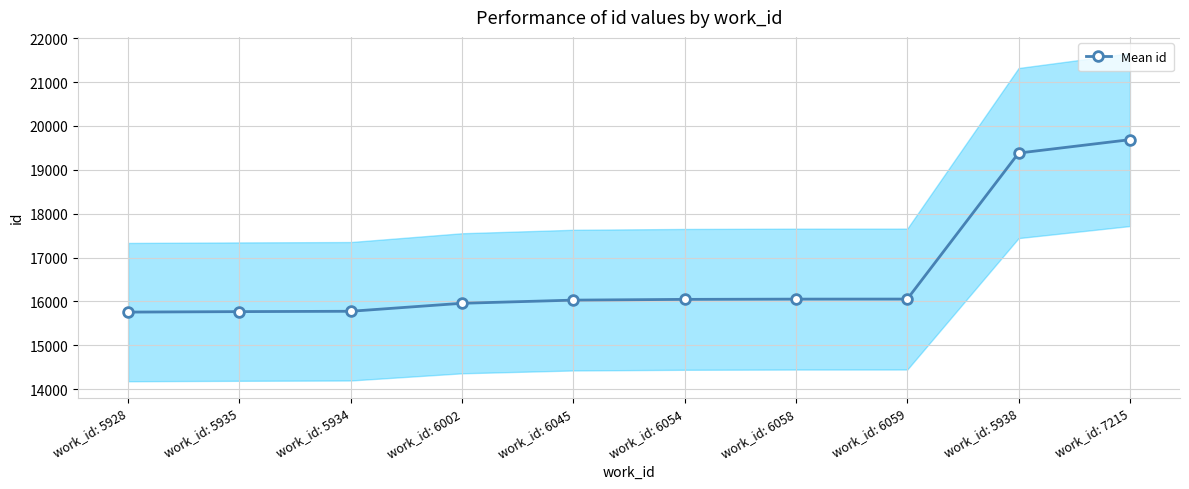

What is the label of the 4th point from the right?

work_id: 6058